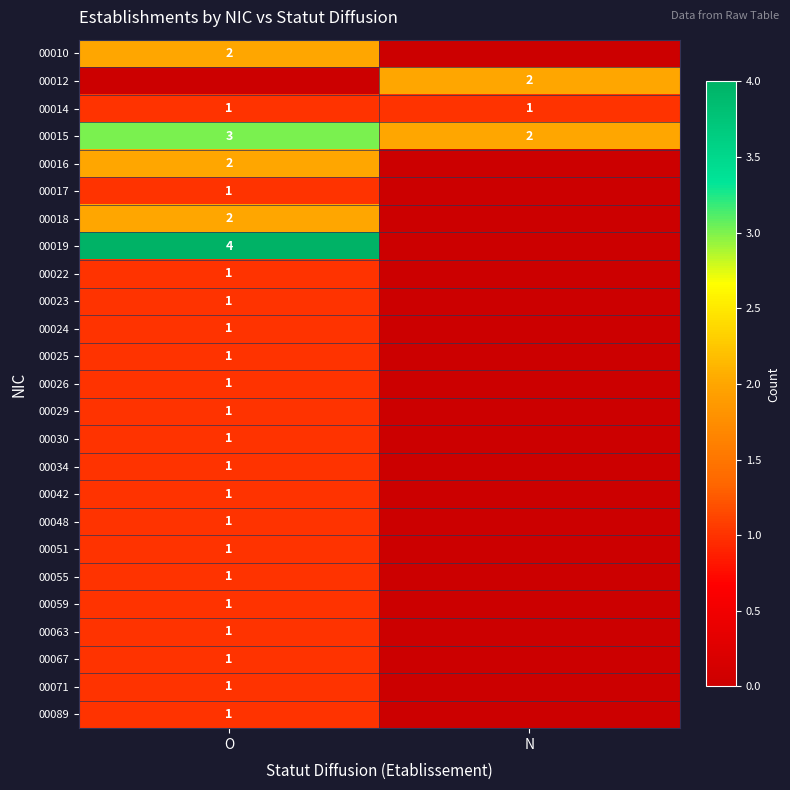

Is it true that 00063 equals 1 at O?

True